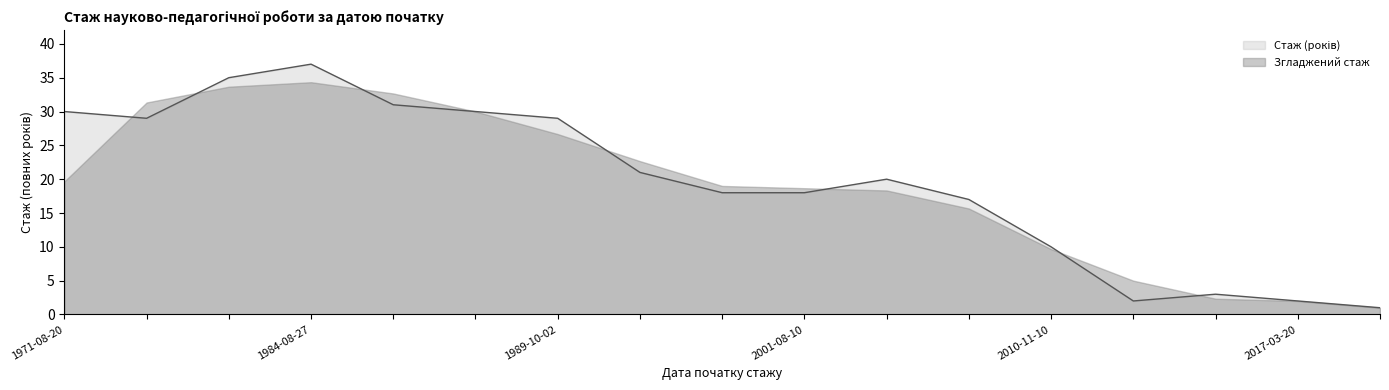

List the labels in order of value, largest first.

1984-08-27, 1979-08-15, 1987-09-07, 1971-08-20, 1988-07-05, 1979-04-16, 1989-10-02, 1997-01-30, 2003-09-01, 2001-01-23, 2001-08-10, 2006-11-01, 2010-11-10, 2016-04-04, 2014-09-01, 2017-03-20, 2019-09-03